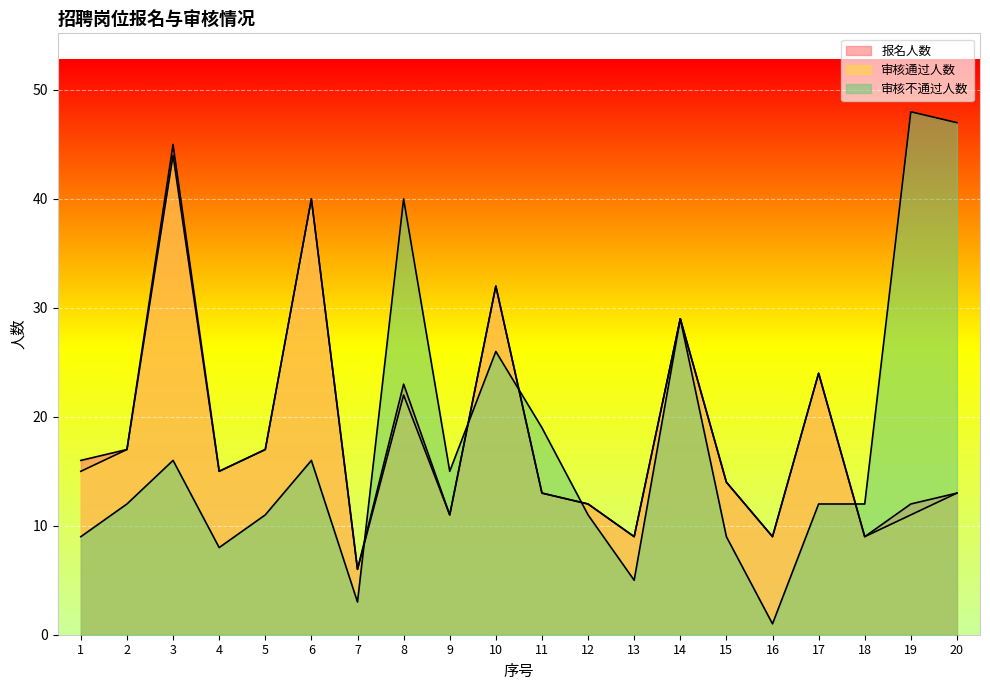

Which series ends up on top after the final intersection of 审核不通过人数 and 审核通过人数?

审核不通过人数